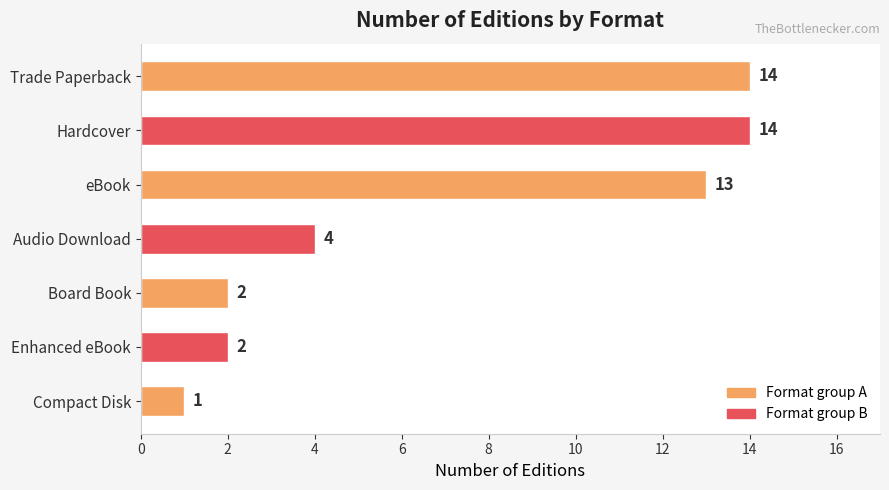

Between Compact Disk and Board Book, which is larger?

Board Book